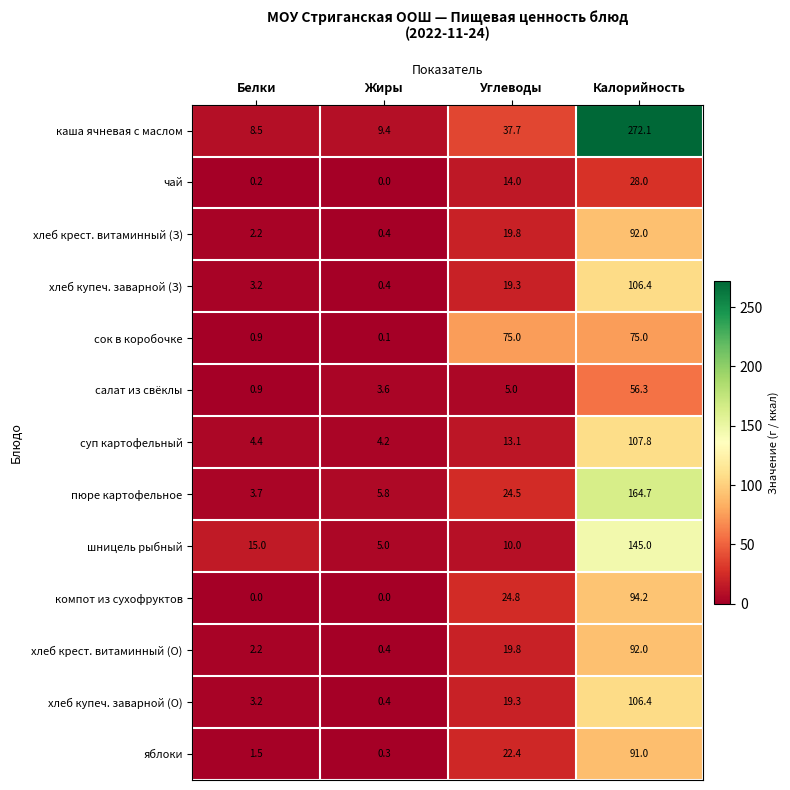

Rank the categories by каша ячневая с маслом value from lowest to highest.

Белки, Жиры, Углеводы, Калорийность